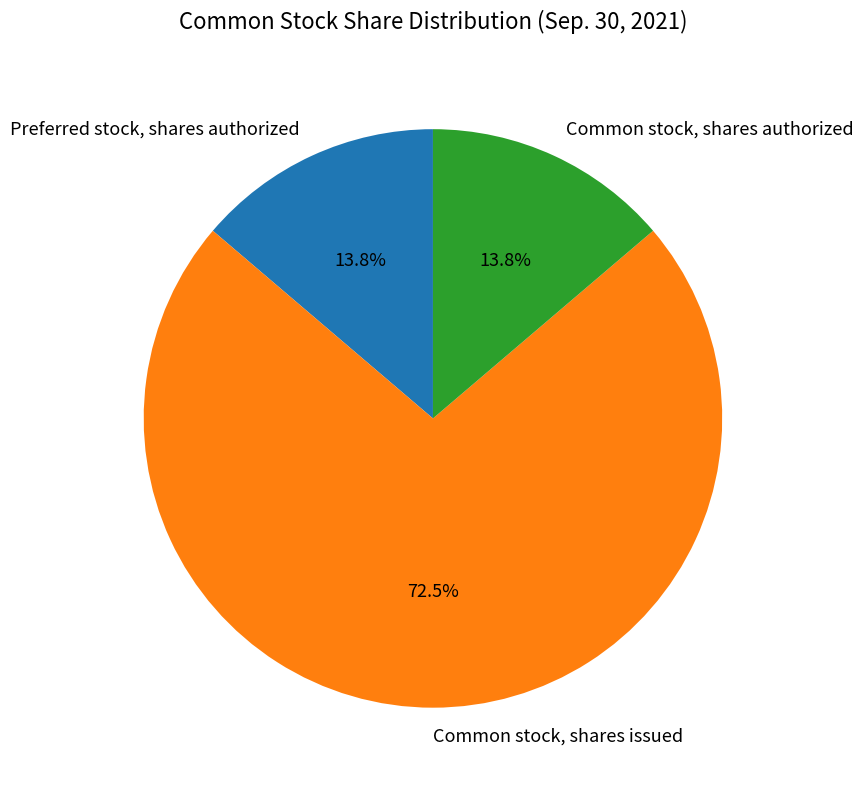

How much of the chart is everything except Preferred stock, shares authorized?

86.2%